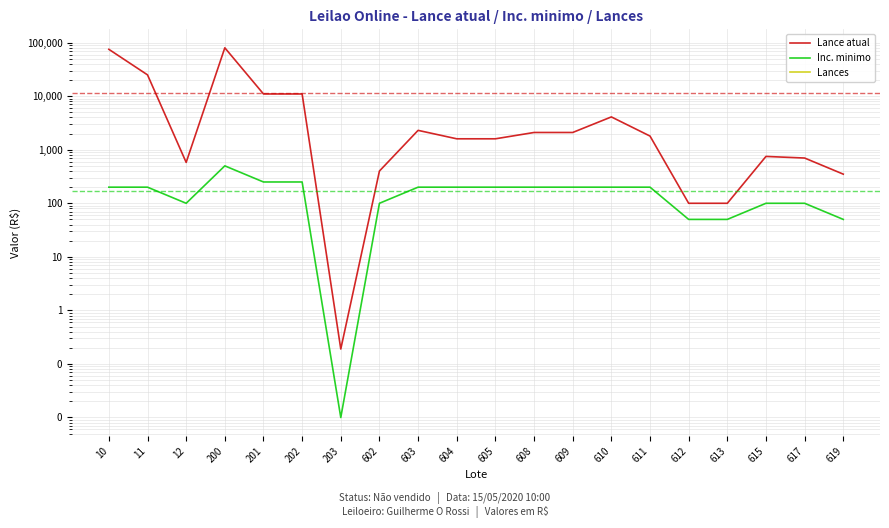

What is the total value across all series at 202?

11250.0